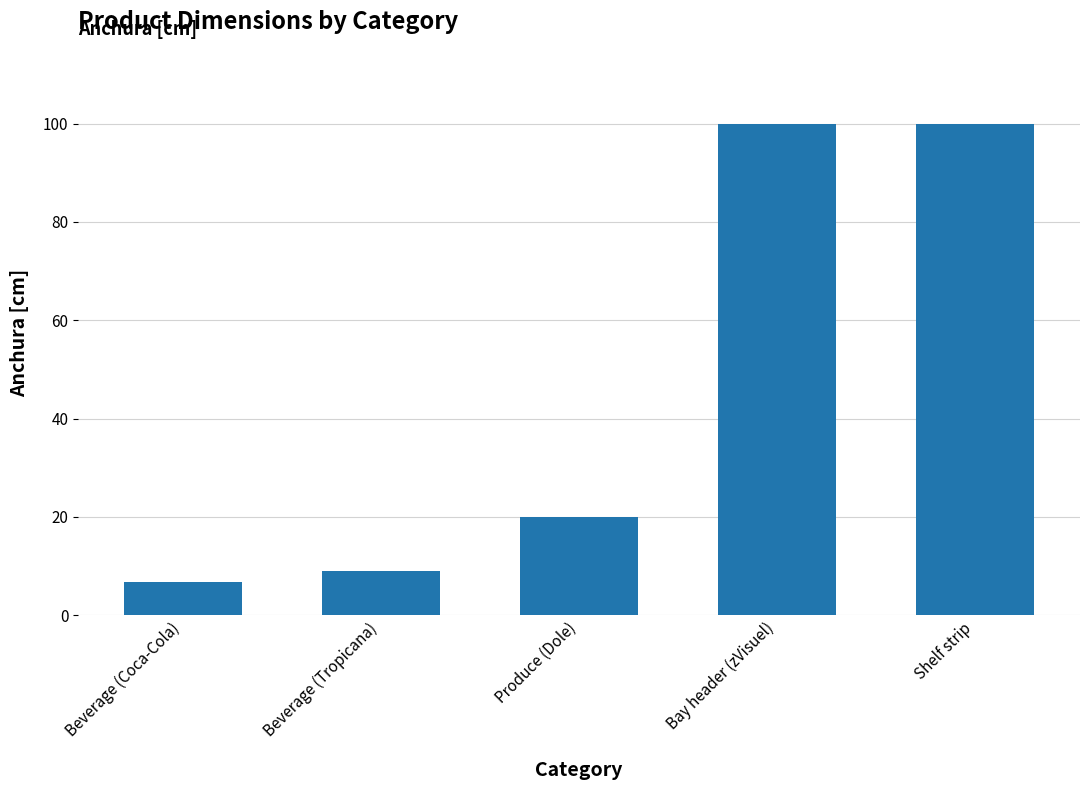

What is the minimum value shown in the chart?

6.7